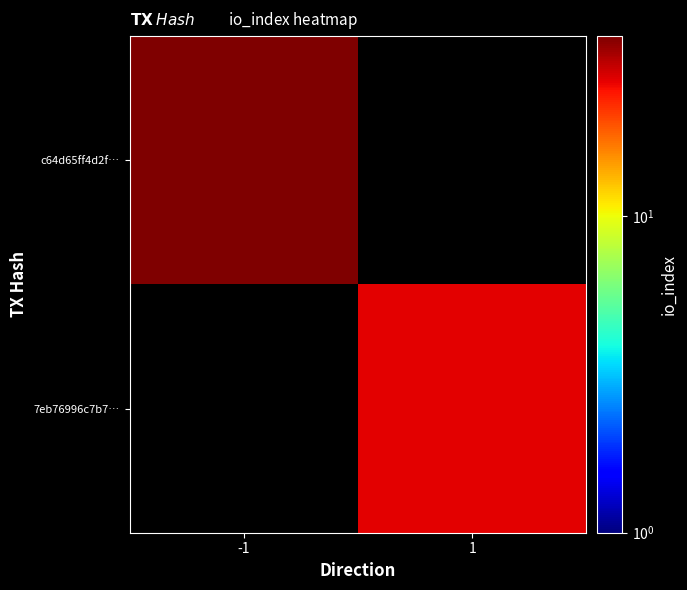

How many distinct data groups are displayed?

2